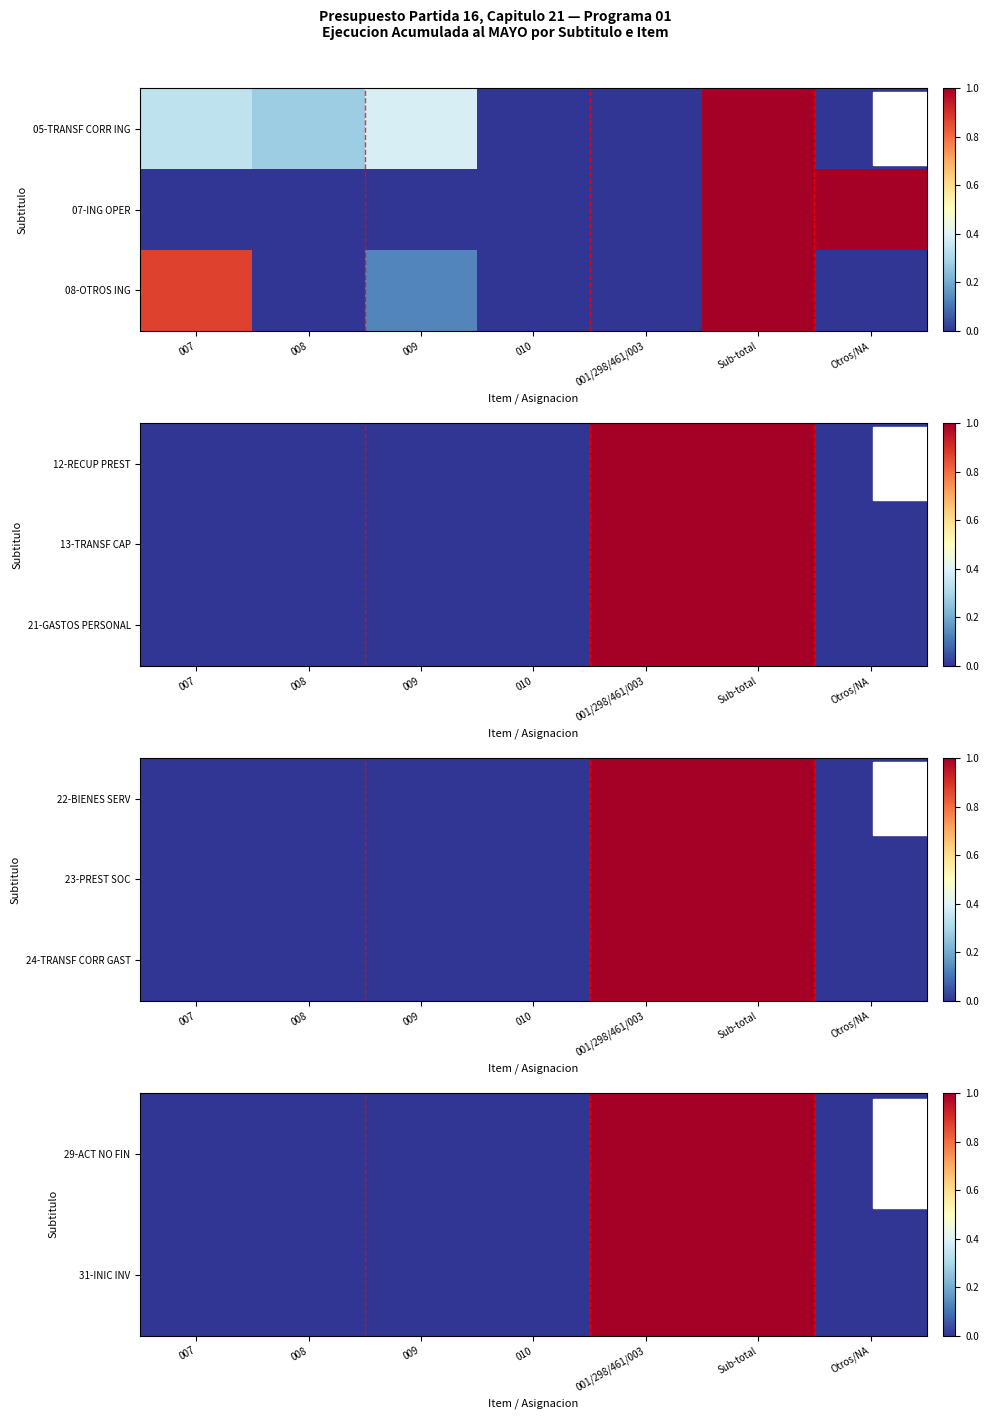

At which label is 31-INIC INV closest to 0?

007